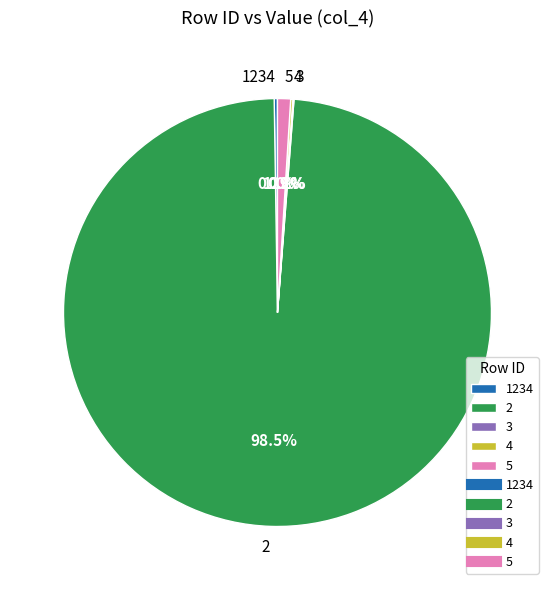

Which slice represents more than half of the pie?

2